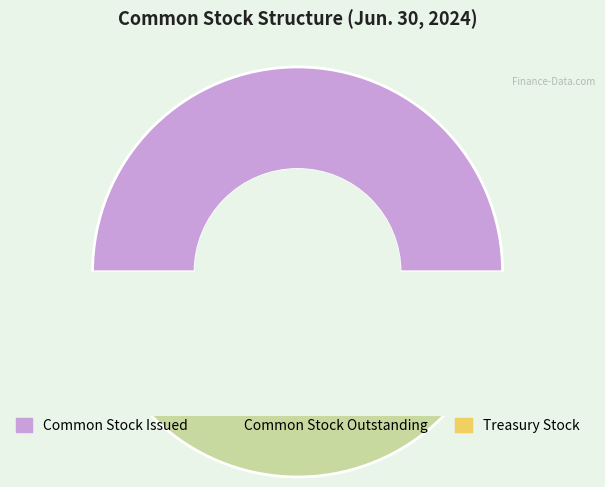

Which slice is the smallest?

Treasury Stock